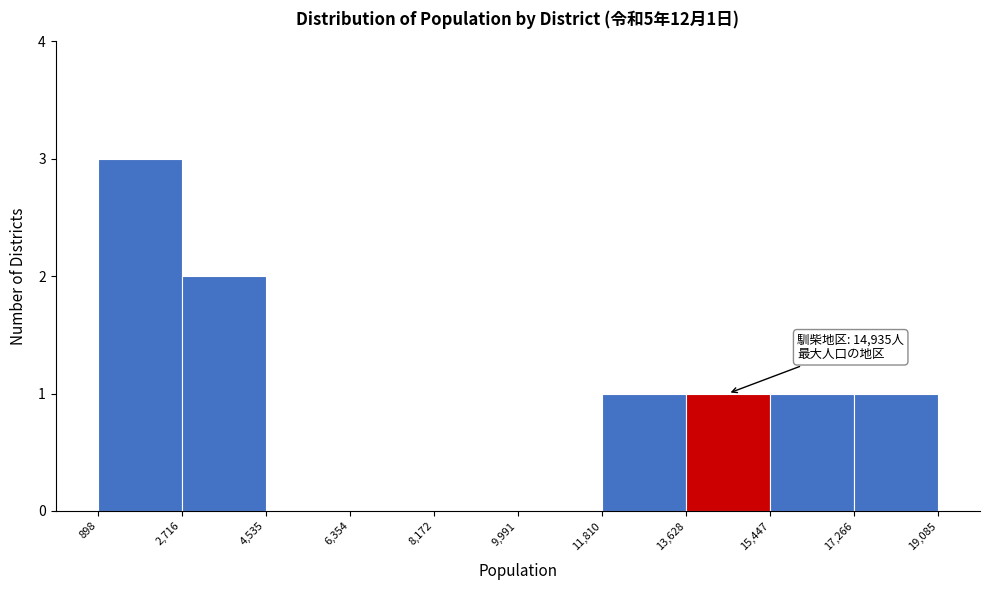

Which range on the x-axis has the tallest bar?

898 to 2,716